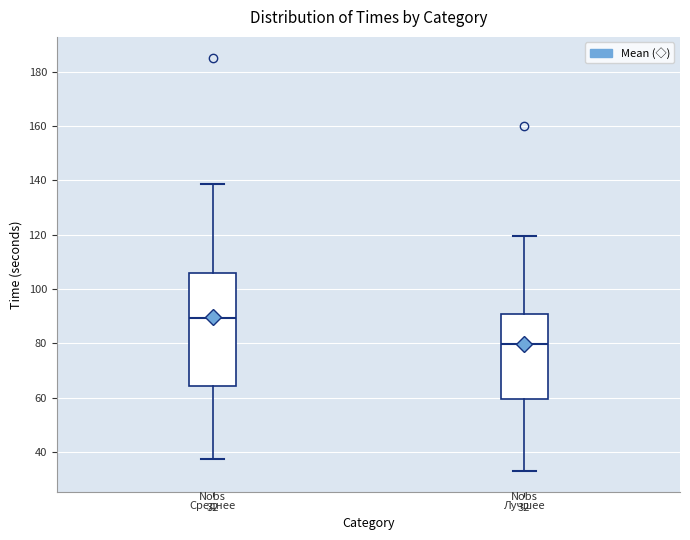

Which box is the tallest, from its lower edge to its upper edge?

Среднее